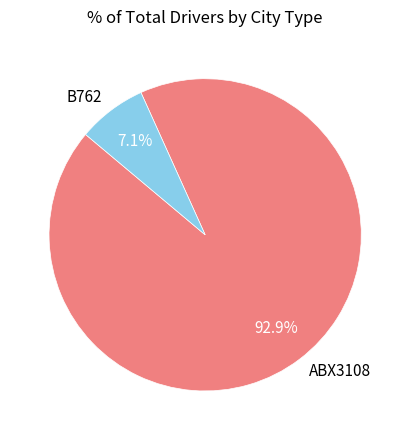

Which has a higher value, ABX3108 or B762?

ABX3108